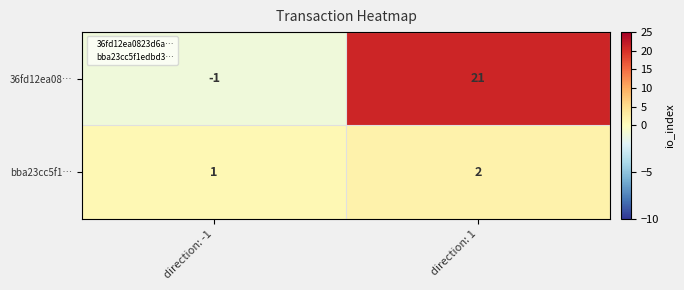

Which label corresponds to the largest value in the chart?

direction: 1